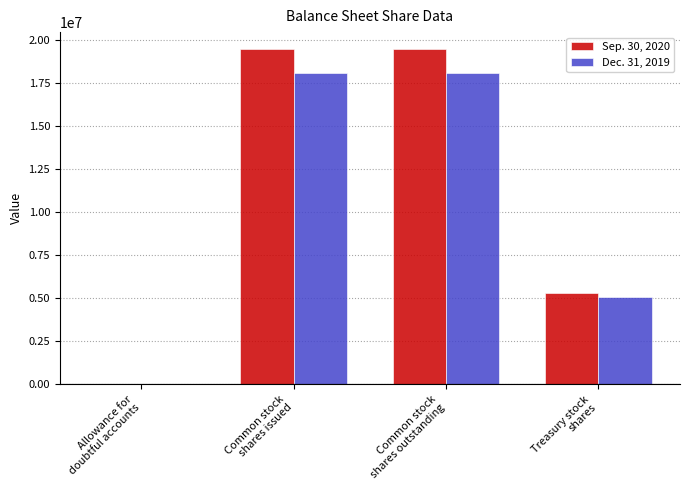

What is the maximum value for Sep. 30, 2020?

19468591